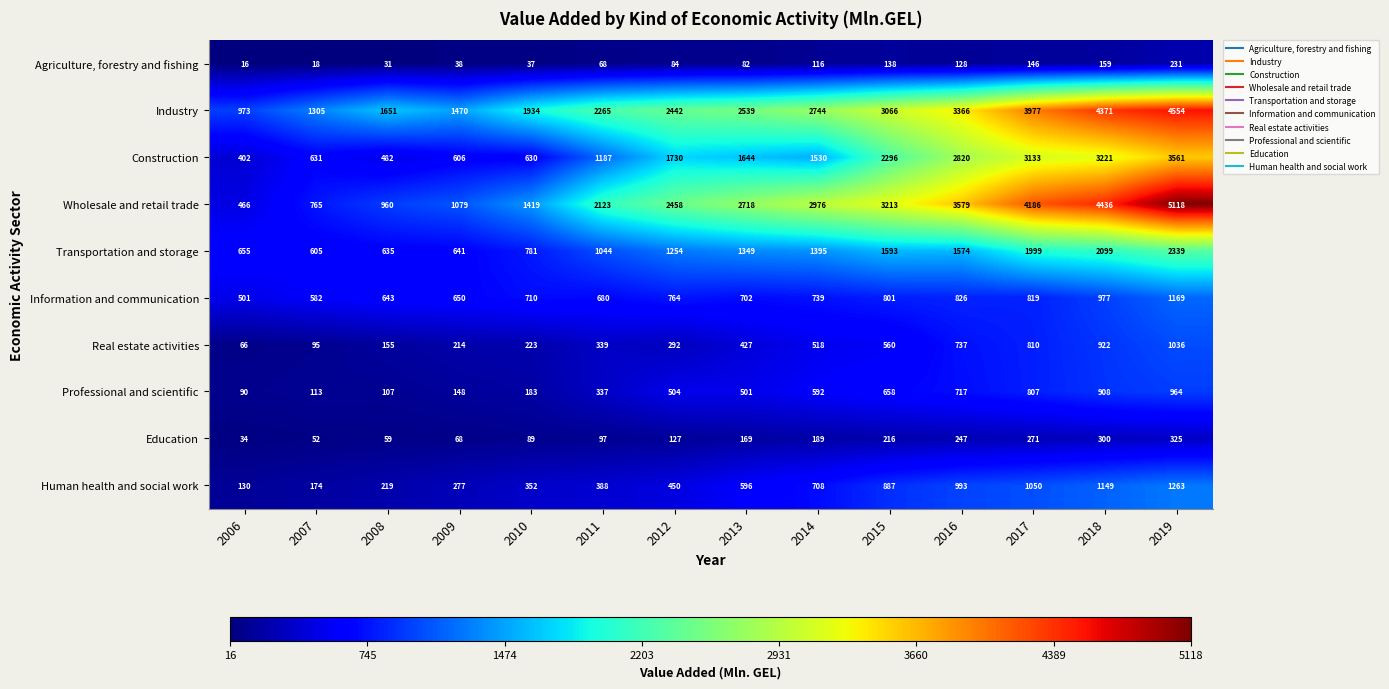

What is the spread (max minus min) of values at 2006?

957